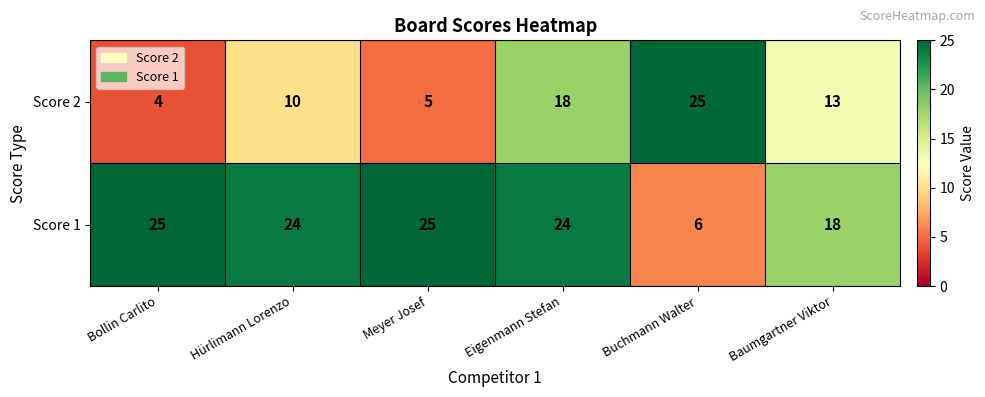

What is the sum of the Score 1 values at Hürlimann Lorenzo and Bollin Carlito?

49